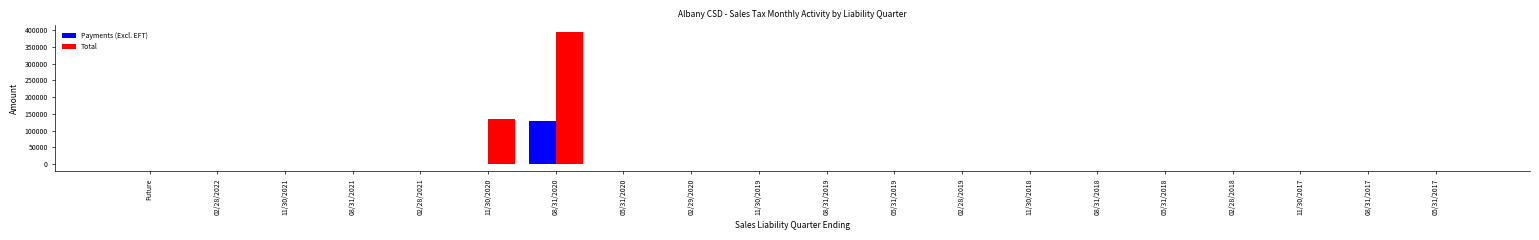

Is it true that Payments (Excl. EFT) equals 0.0 at Future?

True